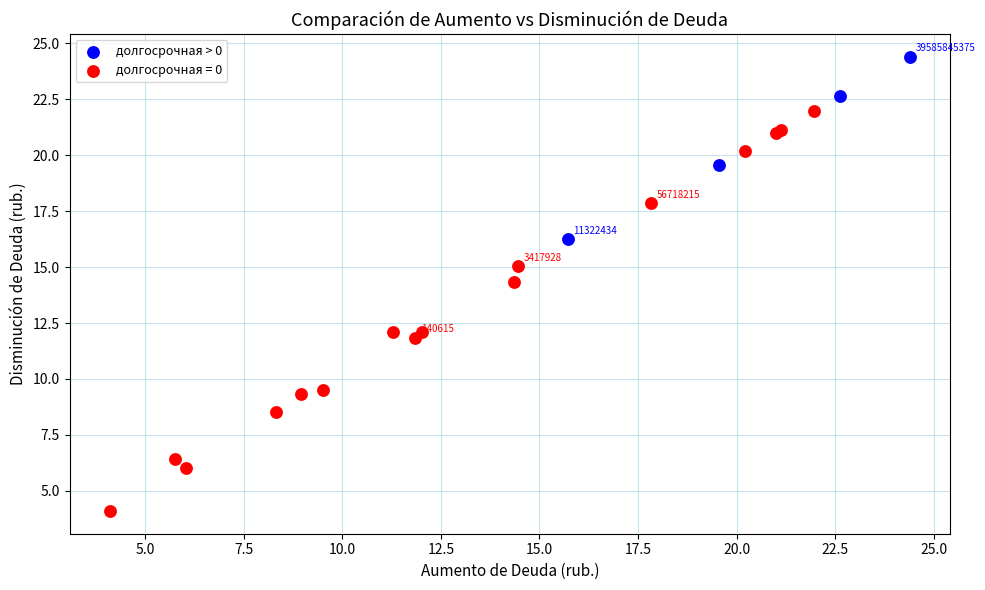

Which series has the largest Y range (max minus min)?

долгосрочная = 0